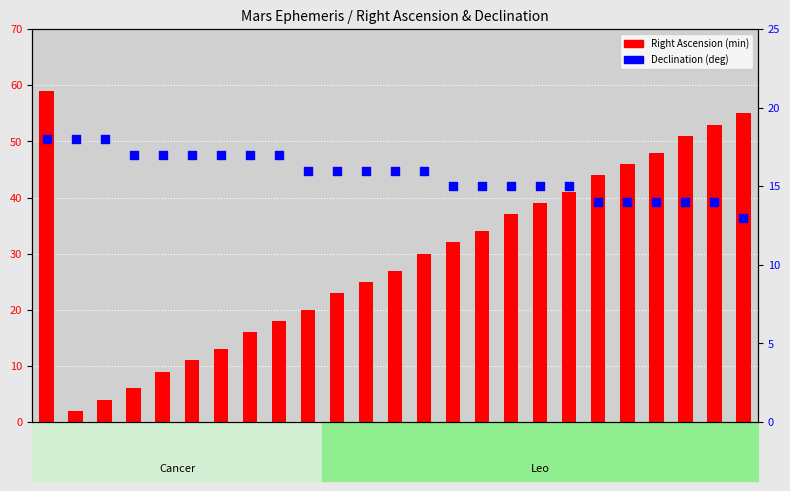

Which series has the widest spread of Y values?

Right Ascension (min)